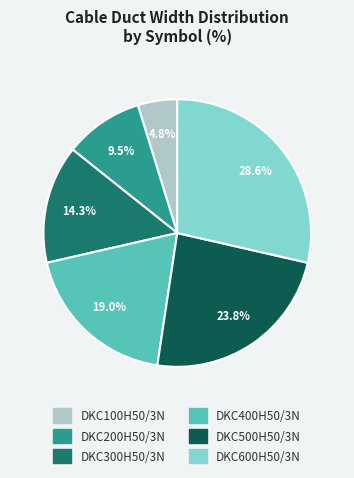

How many segments does this pie chart have?

6